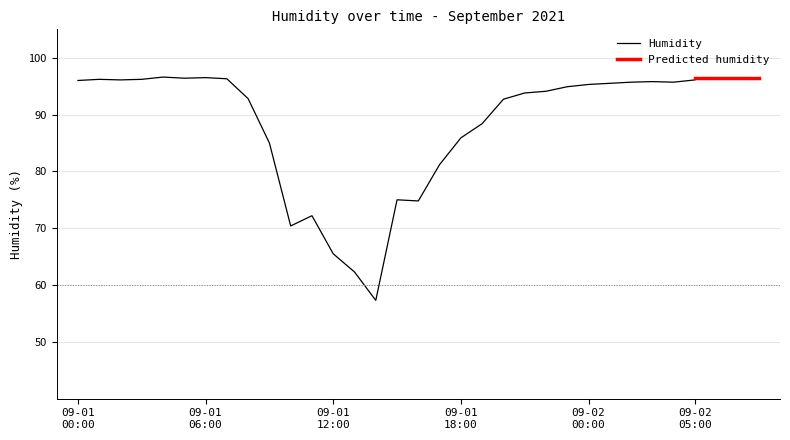

Where does the data first go above 94?

09-01 00:00